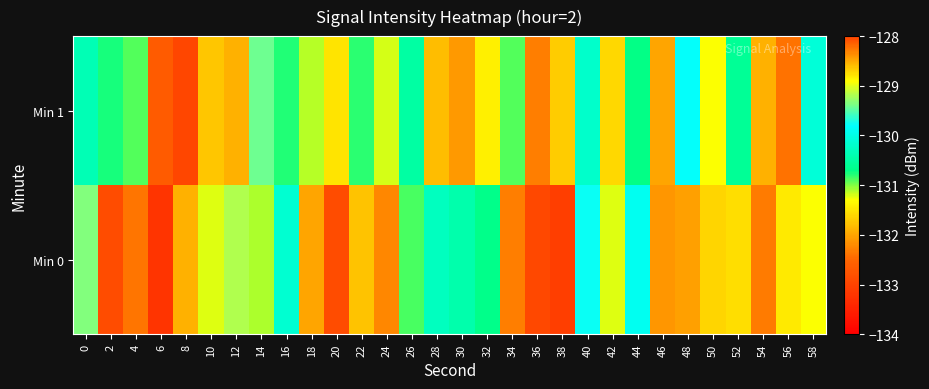

At how many categories does at least one series exceed -132?

27